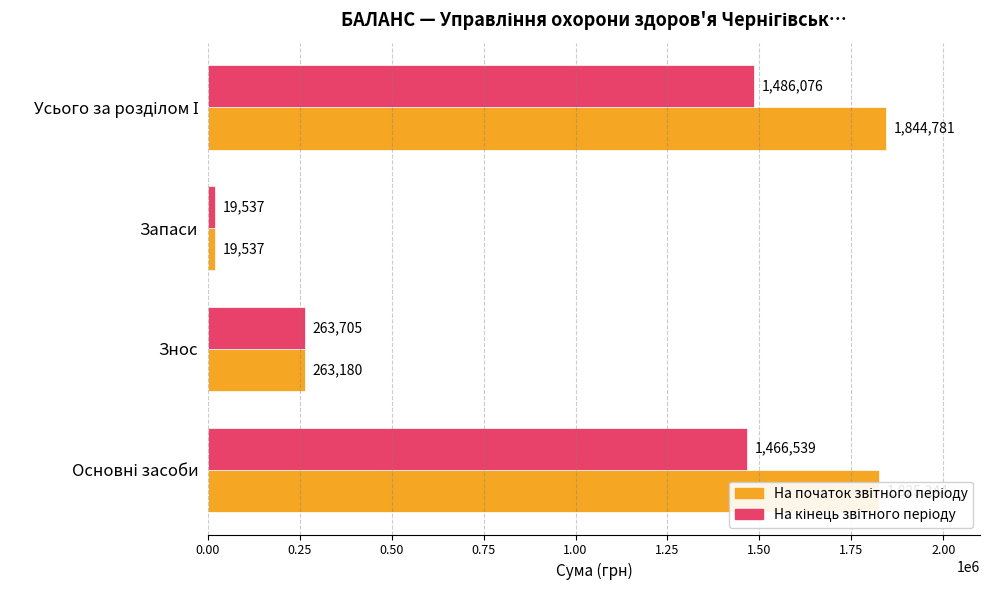

At how many categories does at least one series exceed 183315?

3